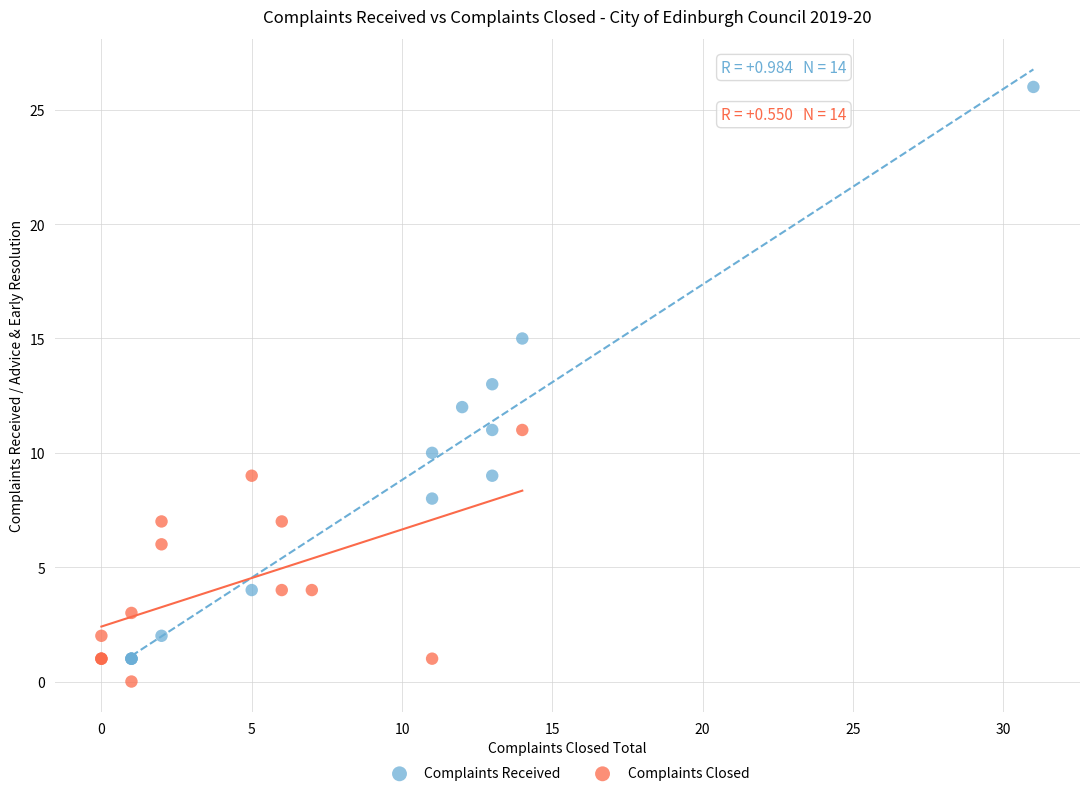

Which series contains the highest Y value?

Complaints Received